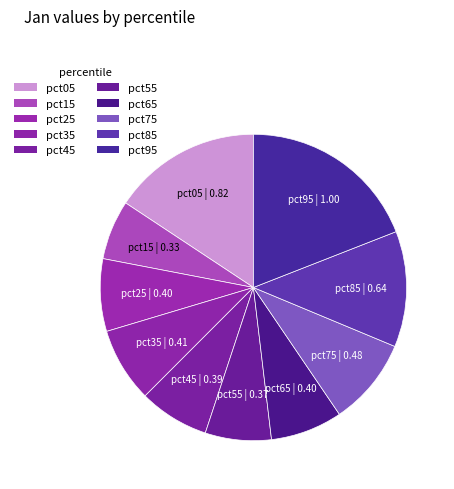

True or false: pct75 accounts for 9% of the total.

True